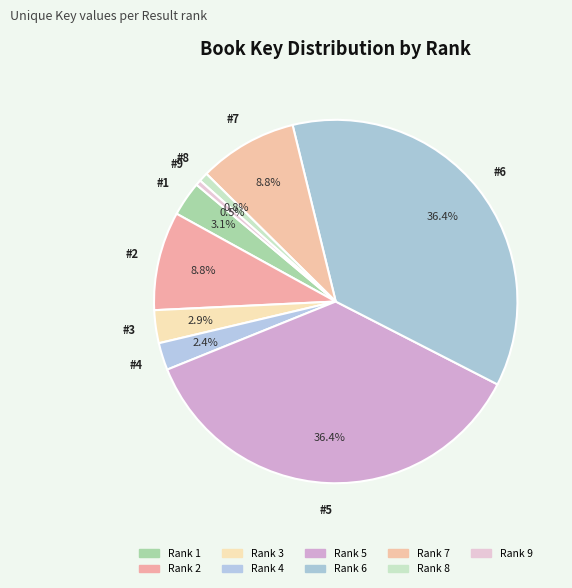

To the nearest percent, what is the average slice percentage?

11%